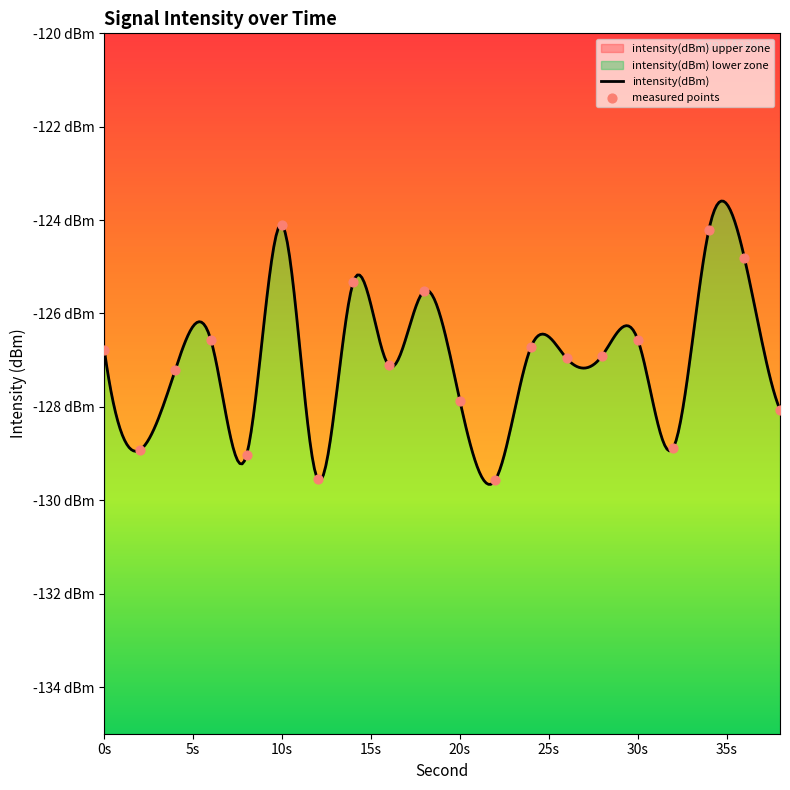

What is the change in value from 2 to 8?

-0.1